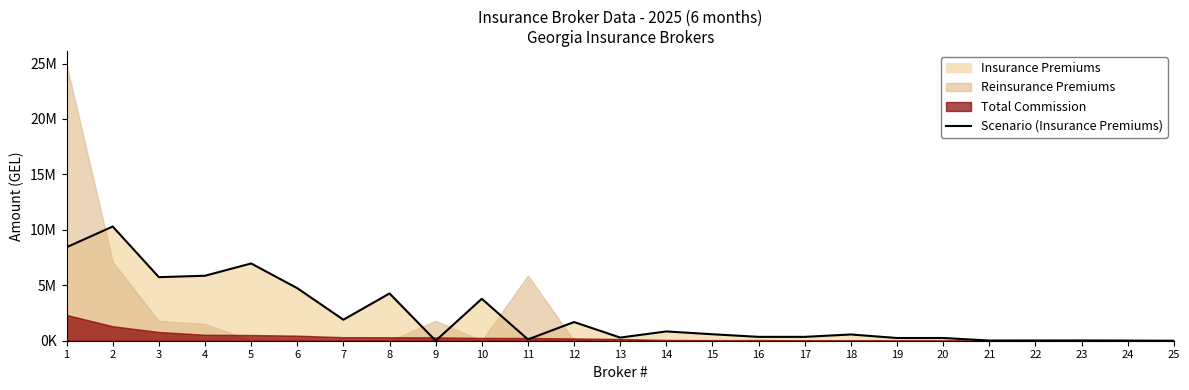

What is the average value?

2292003.7